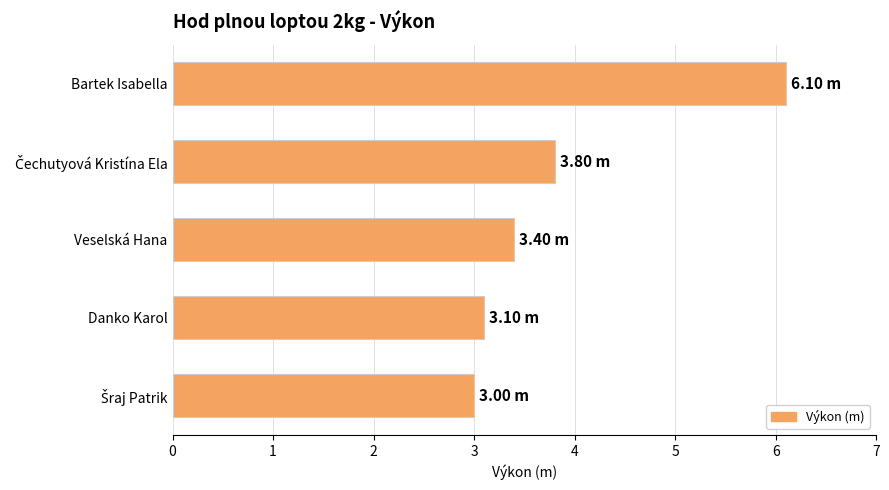

Are the bars grouped side by side (vs. stacked)?

No